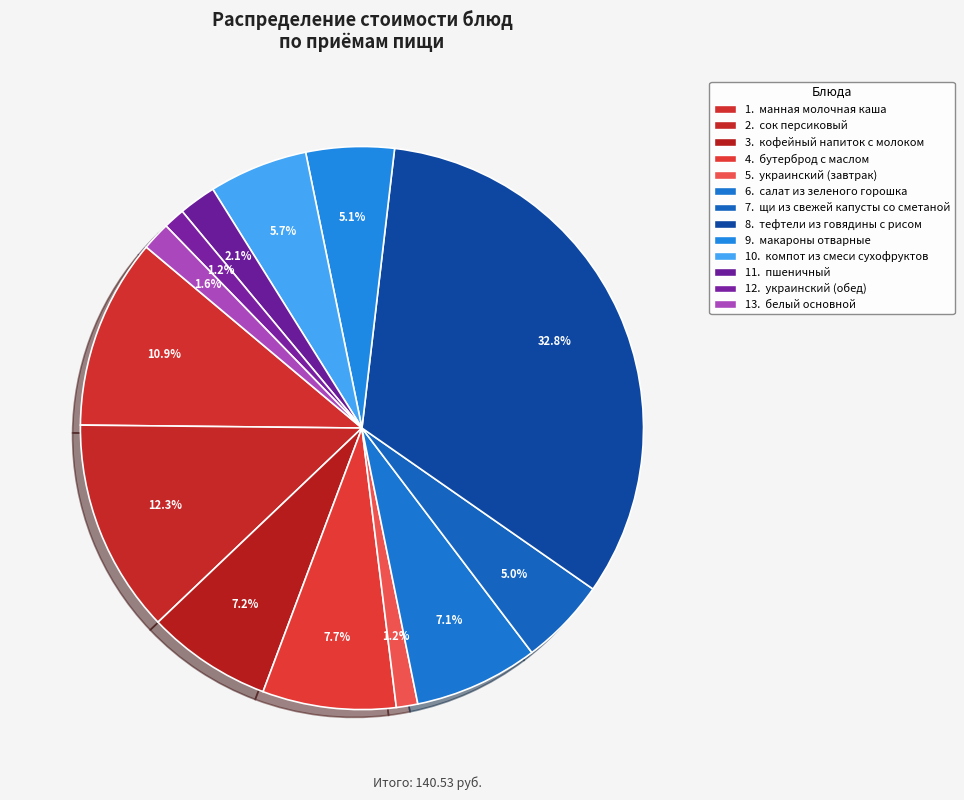

Rank the categories by value from highest to lowest.

тефтели из говядины с рисом, сок персиковый, манная молочная каша, бутерброд с маслом, кофейный напиток с молоком, салат из зеленого горошка, компот из смеси сухофруктов, макароны отварные, щи из свежей капусты со сметаной, пшеничный, белый основной, украинский (завтрак), украинский (обед)